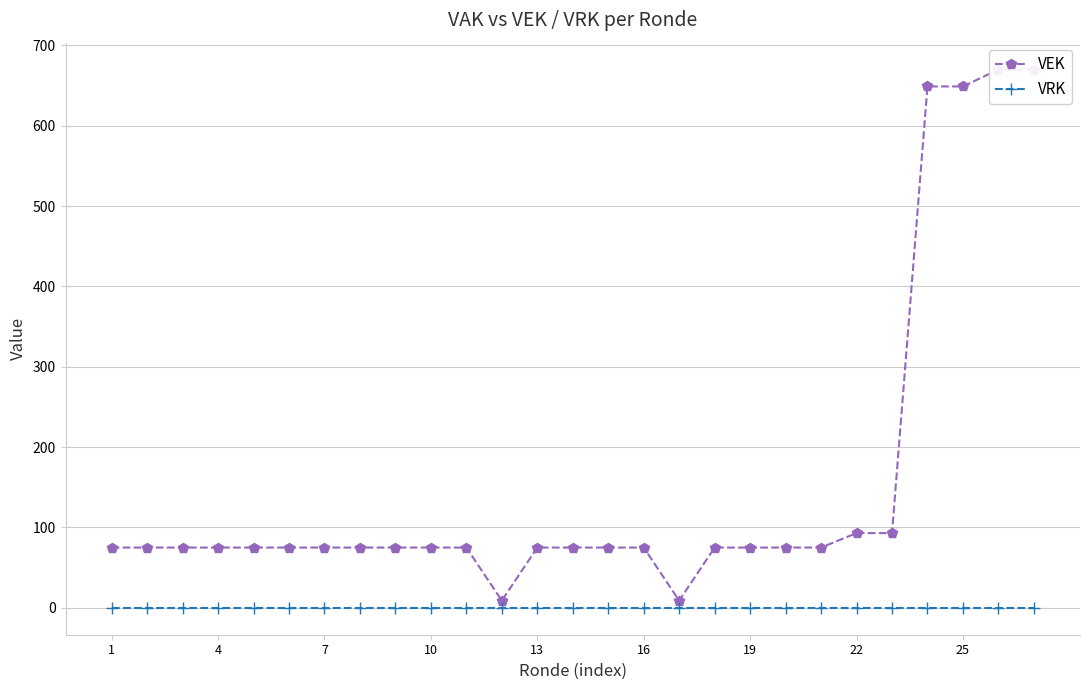

Rank the series by their maximum value, from lowest to highest.

VRK, VEK